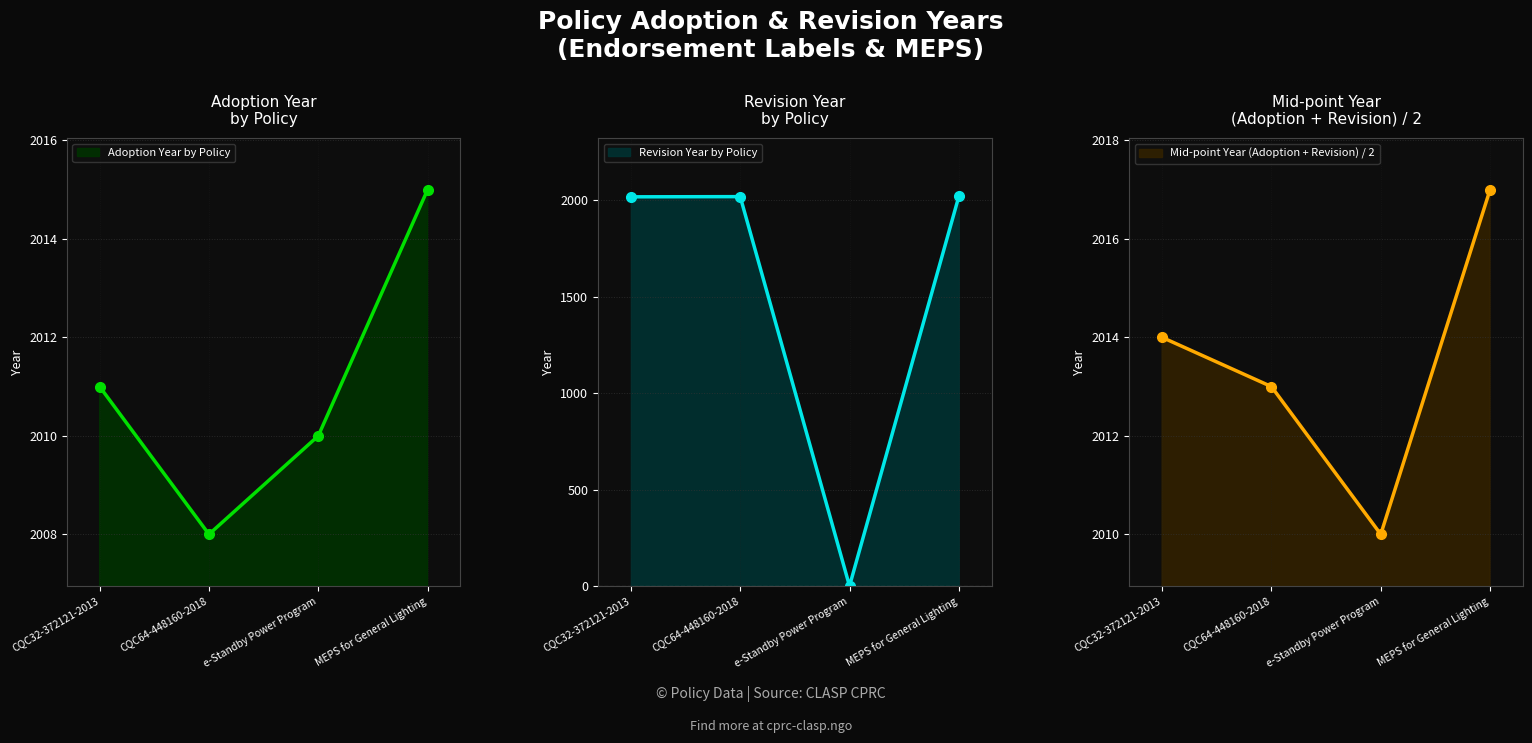

At how many categories does at least one series exceed 1181?

4